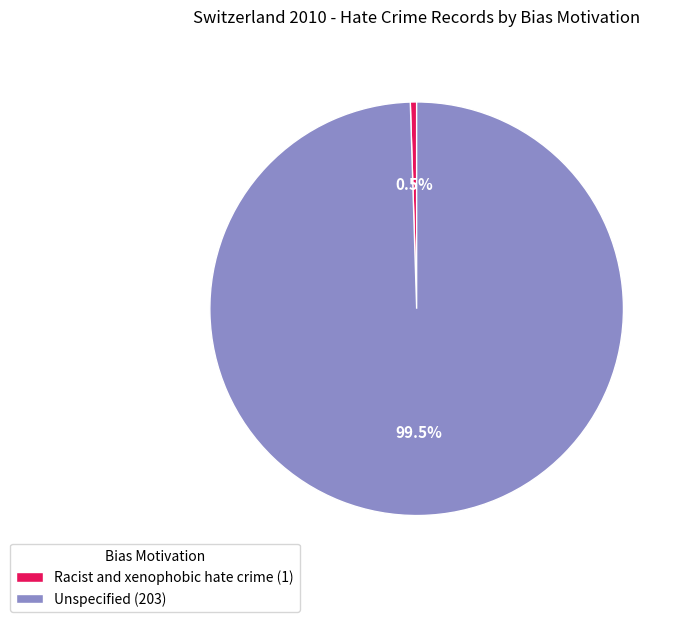

Does Racist and xenophobic hate crime (1) account for over 50% of the chart?

No